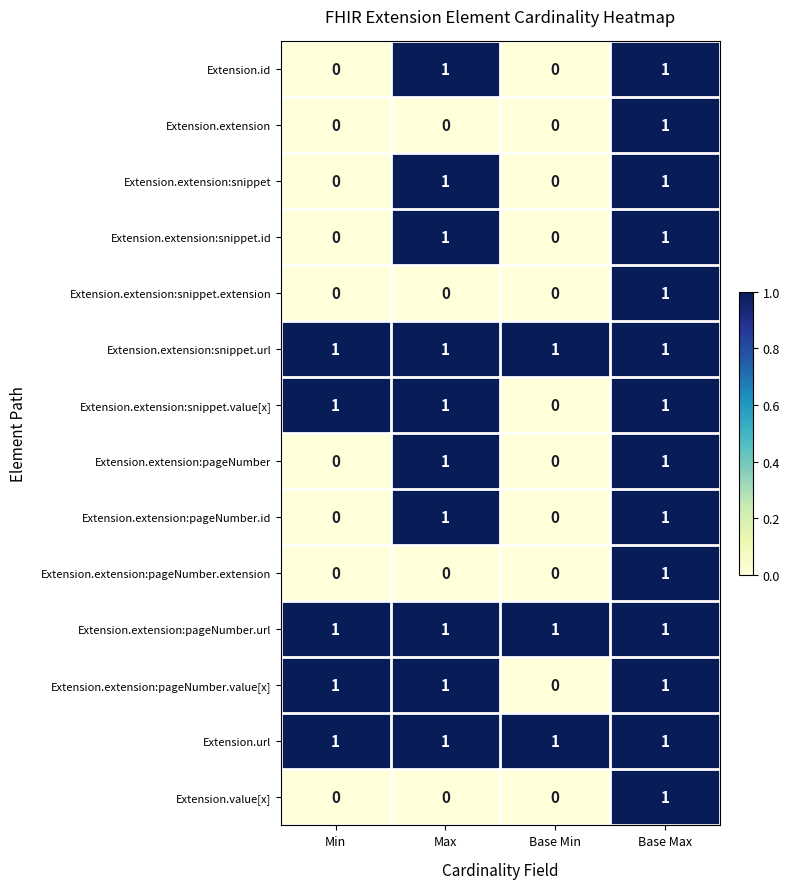

At which category is the sum across all series the highest?

Base Max